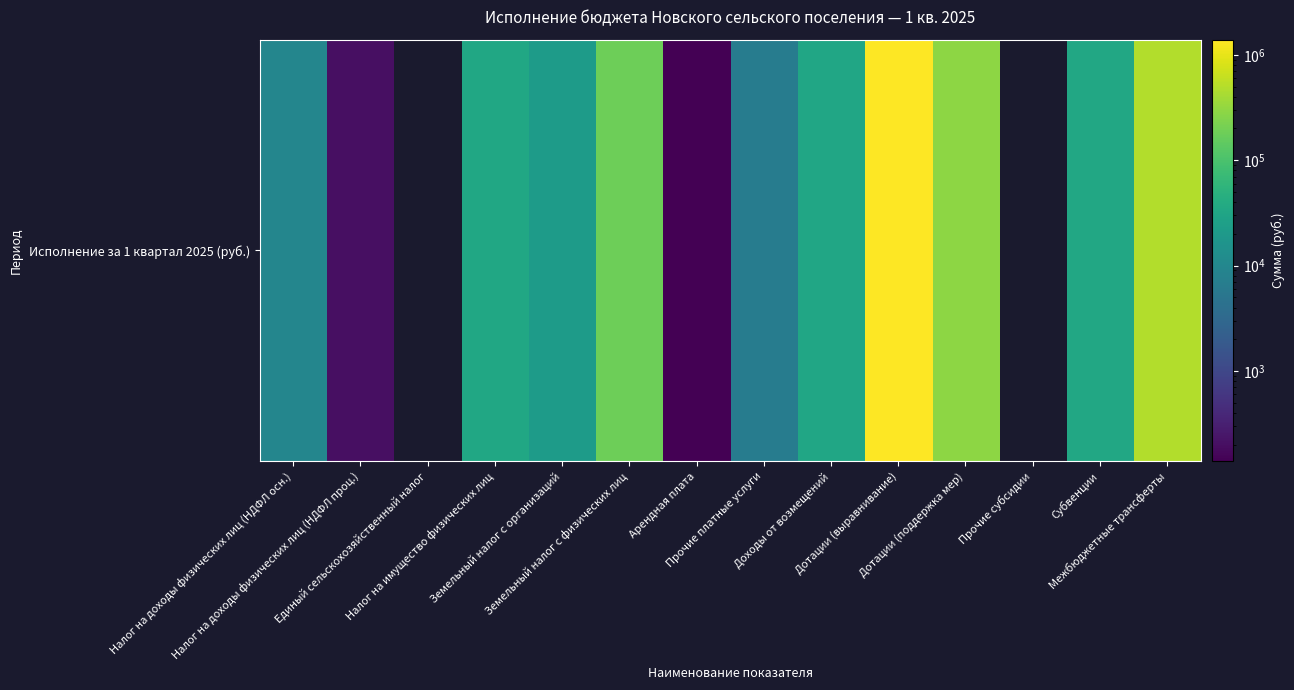

At which label is the value closest to 696314?

Межбюджетные трансферты